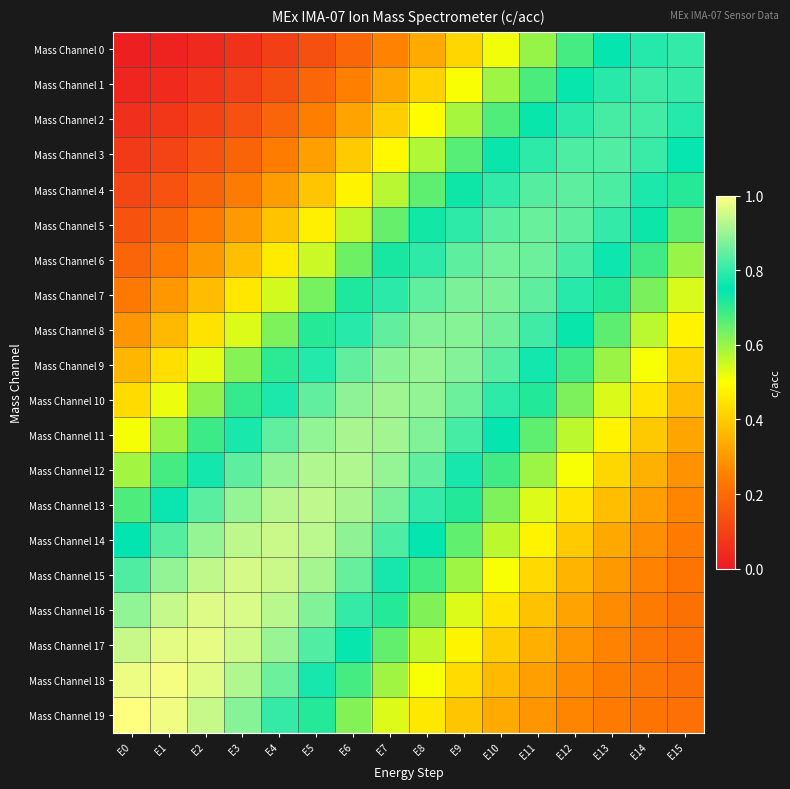

Which series has the widest spread of values?

Mass Channel 0